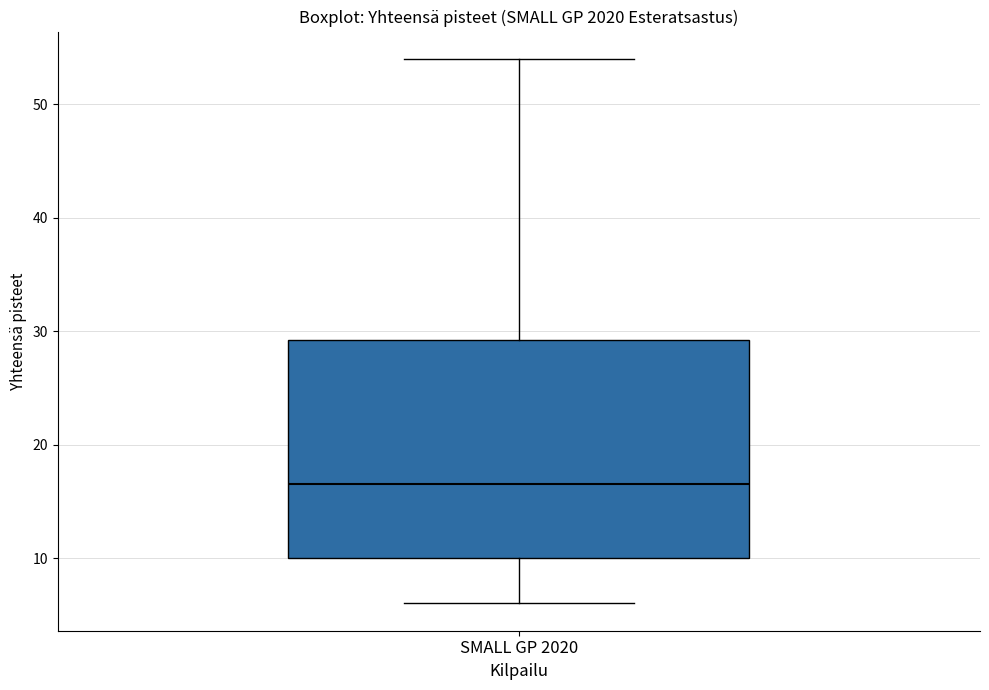

Where does the median line of the box for SMALL GP 2020 sit on the y-axis? The values are not printed on the chart, so give them approximately, as read against the axis.

17